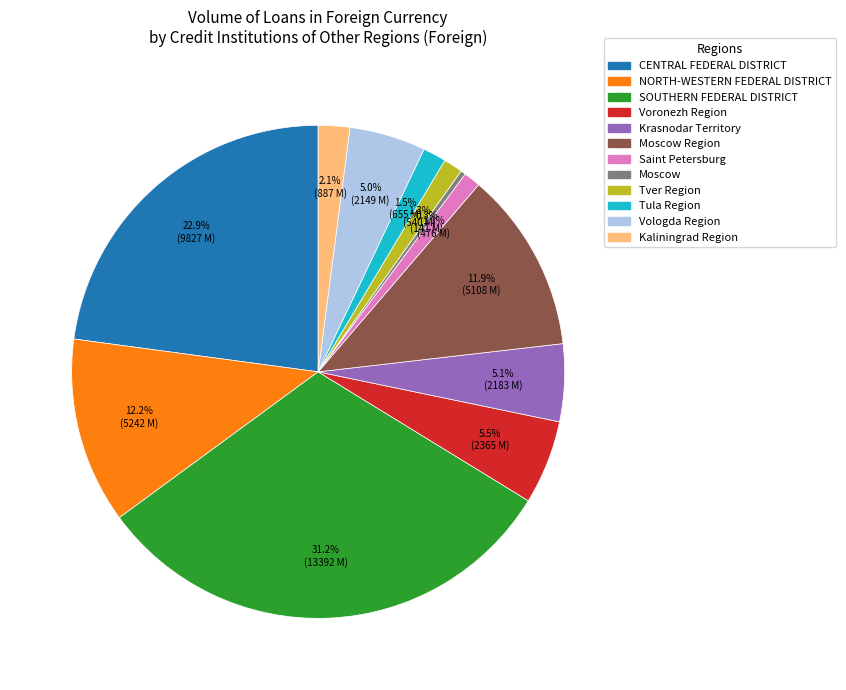

Does any single category account for the majority?

No